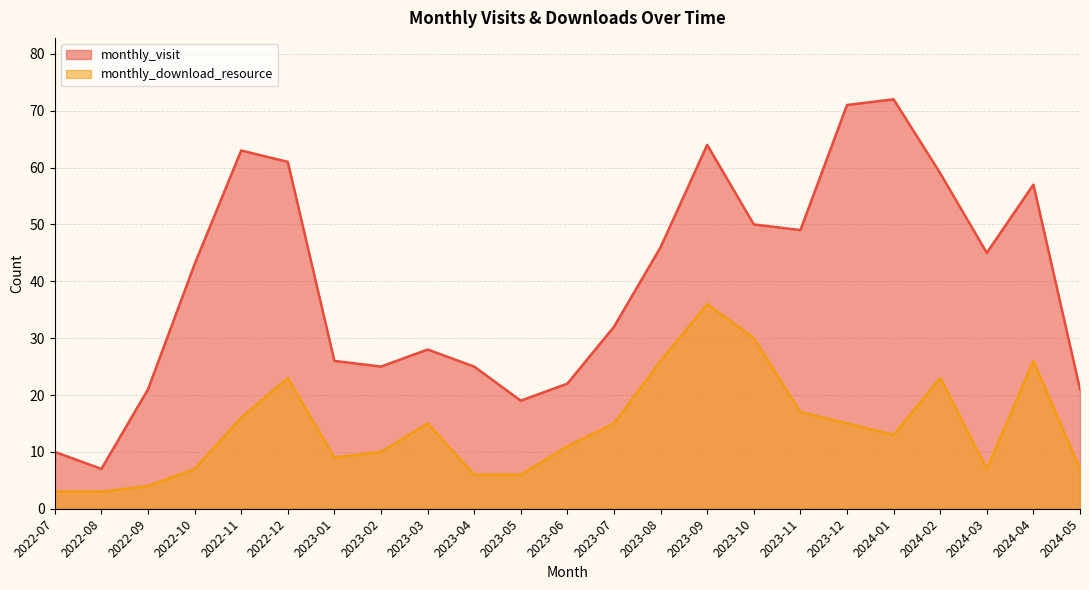

At how many categories does at least one series exceed 33?

12